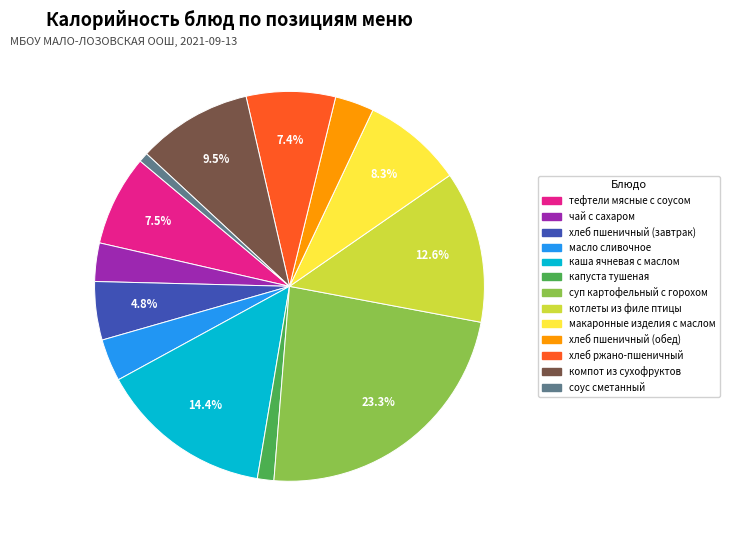

What percentage is the каша ячневая с маслом slice, to the nearest percent?

14%